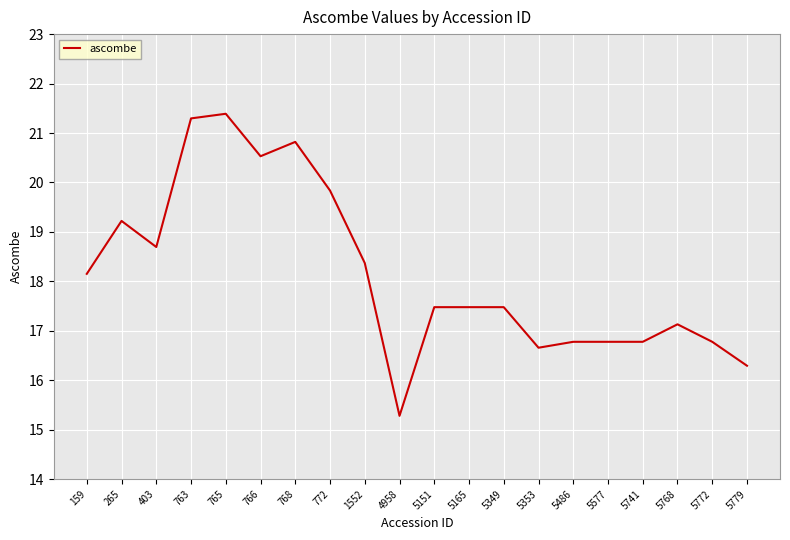

What is the minimum value shown in the chart?

15.3